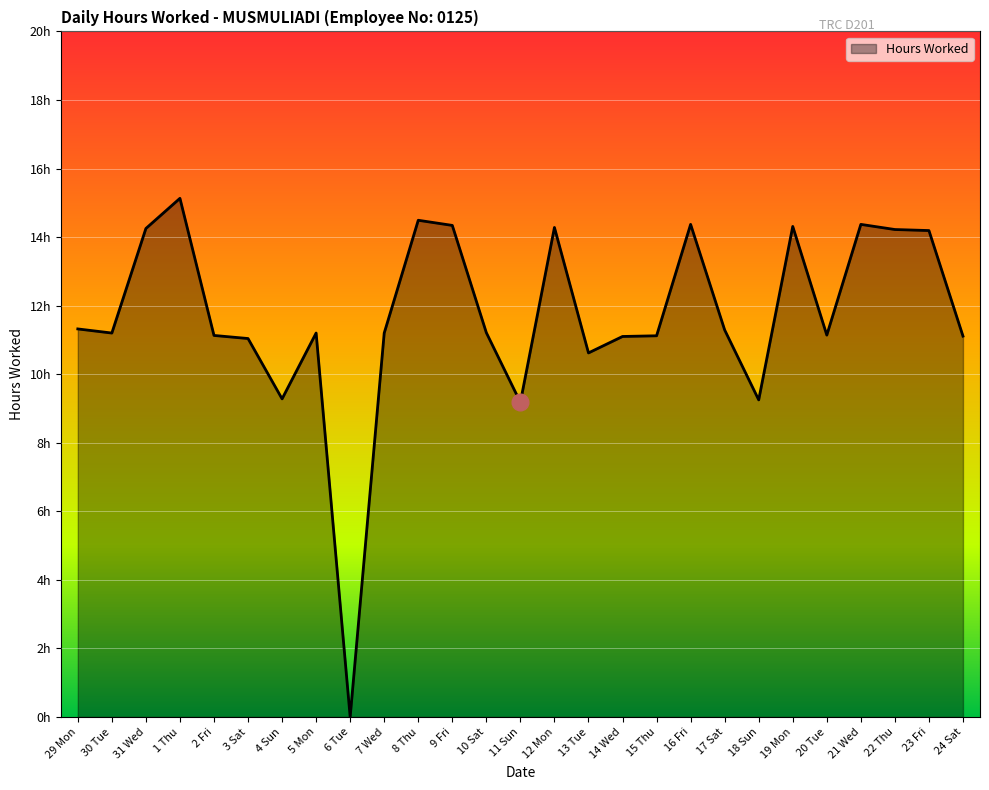

Is this an area chart (filled region under the line)?

Yes